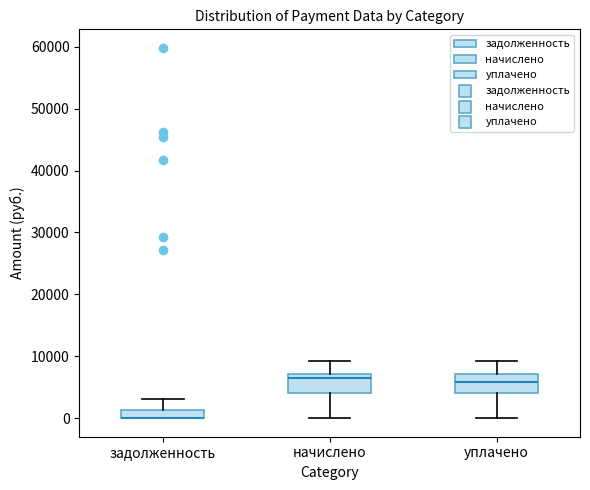

Where is the lower edge of the box for уплачено on the y-axis? The values are not printed on the chart, so give them approximately, as read against the axis.

4000